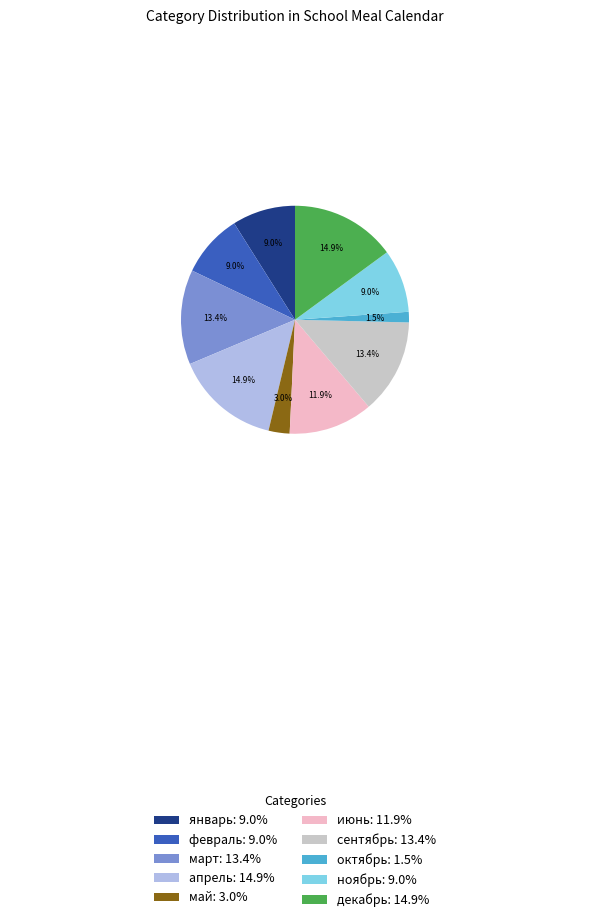

True or false: ноябрь accounts for 2% of the total.

False